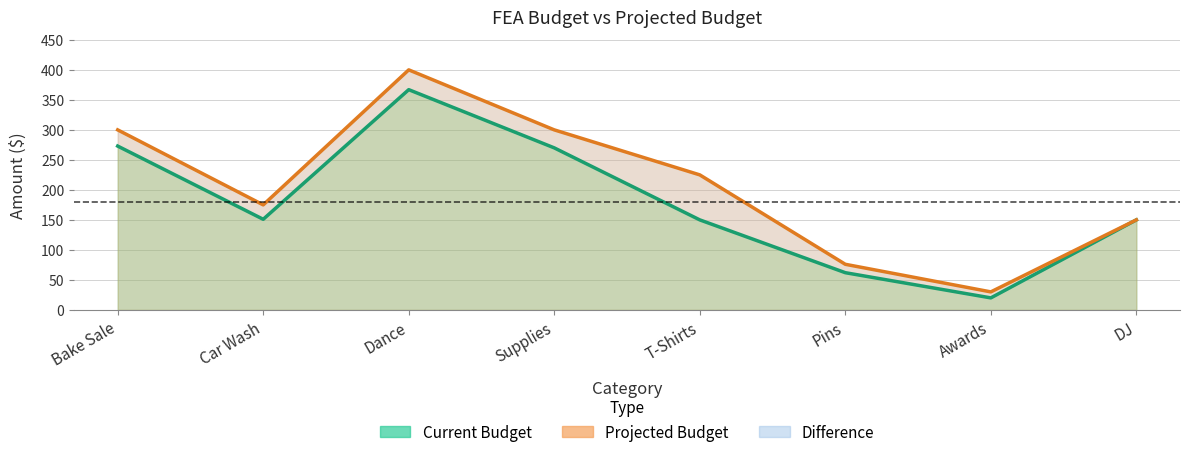

What is the difference between the second highest and second lowest values in the Current Budget series?

211